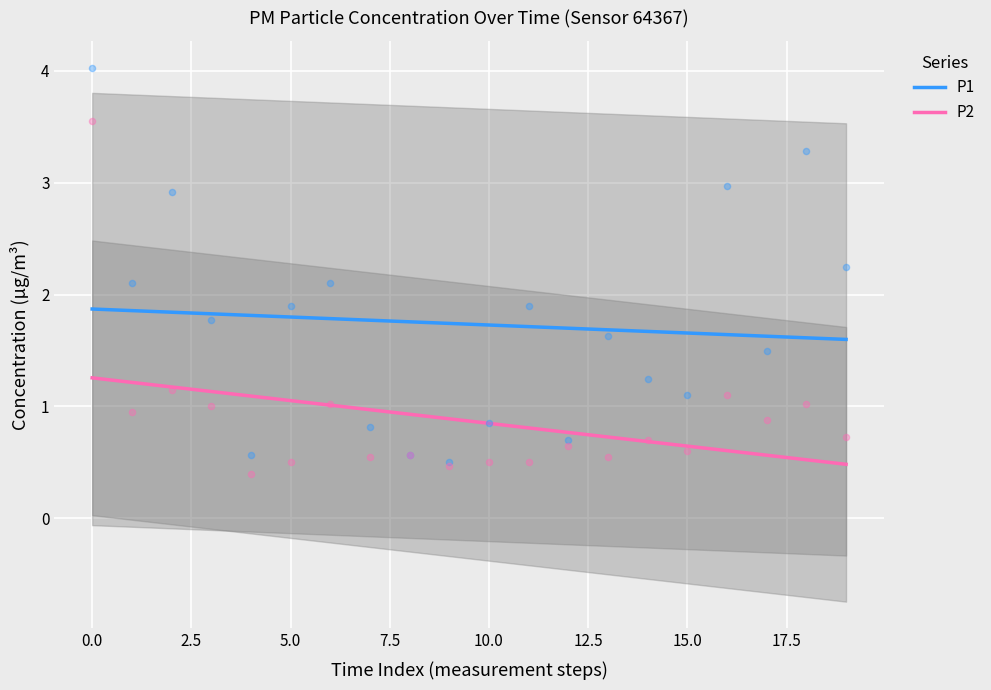

True or false: P1 and P2 intersect in this chart.

False